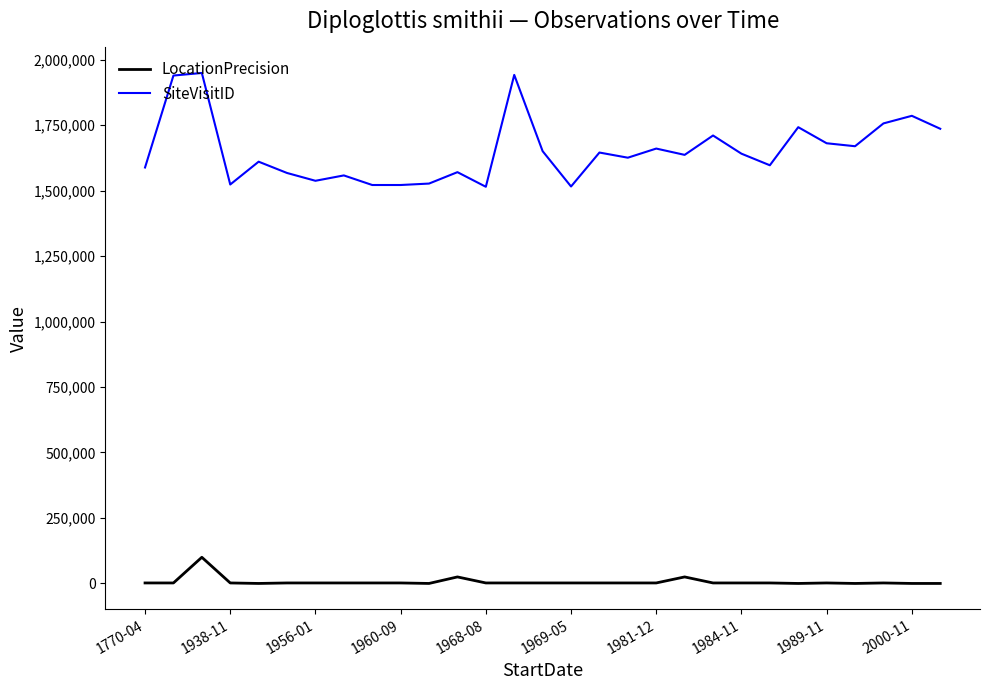

True or false: SiteVisitID and LocationPrecision intersect in this chart.

False